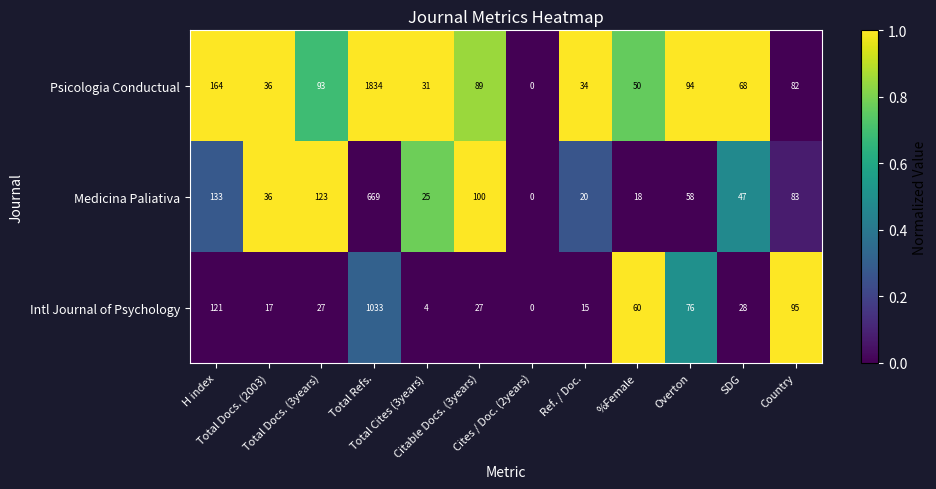

Rank the series by their maximum value, from lowest to highest.

Medicina Paliativa, Intl Journal of Psychology, Psicologia Conductual